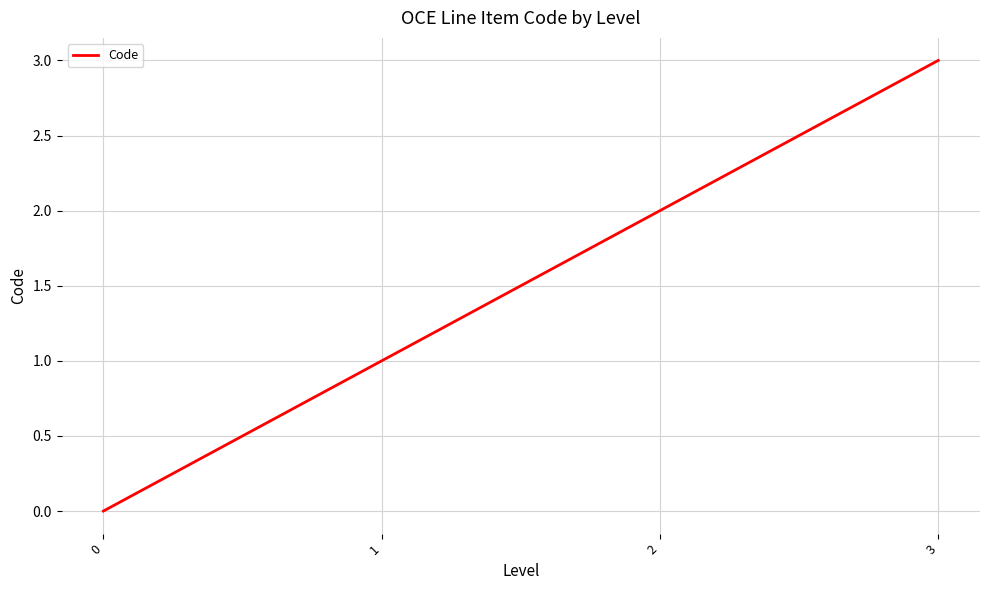

Does the chart have visible grid lines?

Yes